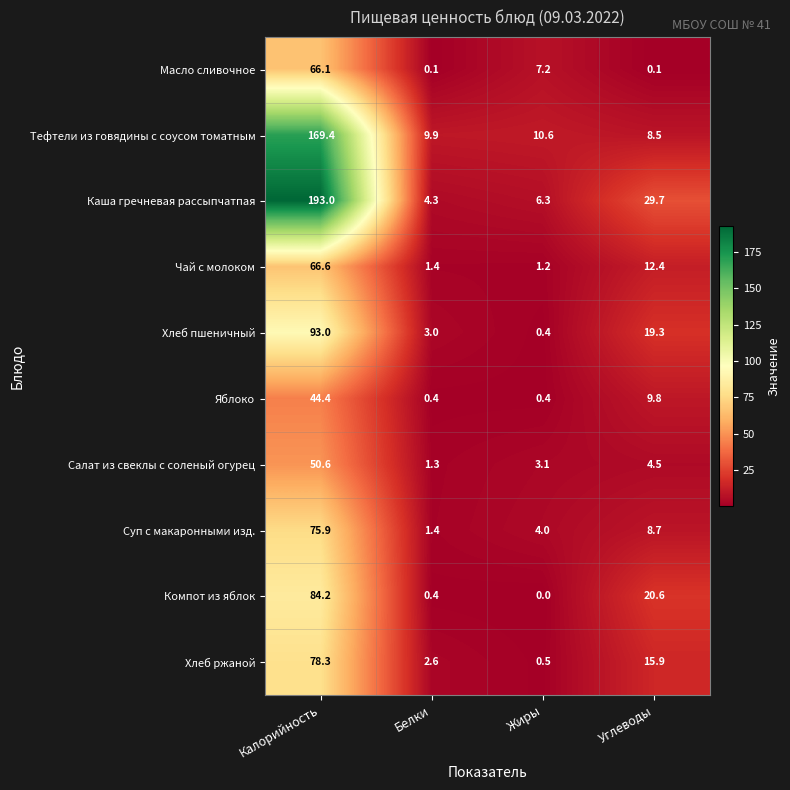

At Калорийность, list the series in order from largest to smallest.

Каша гречневая рассыпчатпая, Тефтели из говядины с соусом томатным, Хлеб пшеничный, Компот из яблок, Хлеб ржаной, Суп с макаронными изд., Чай с молоком, Масло сливочное, Салат из свеклы с соленый огурец, Яблоко